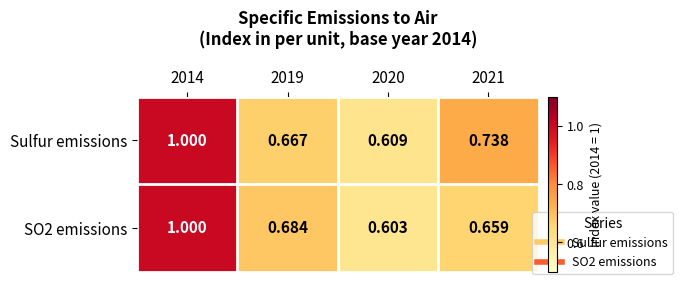

Is the value of SO2 emissions at 2014 greater than the value of Sulfur emissions at 2021?

Yes